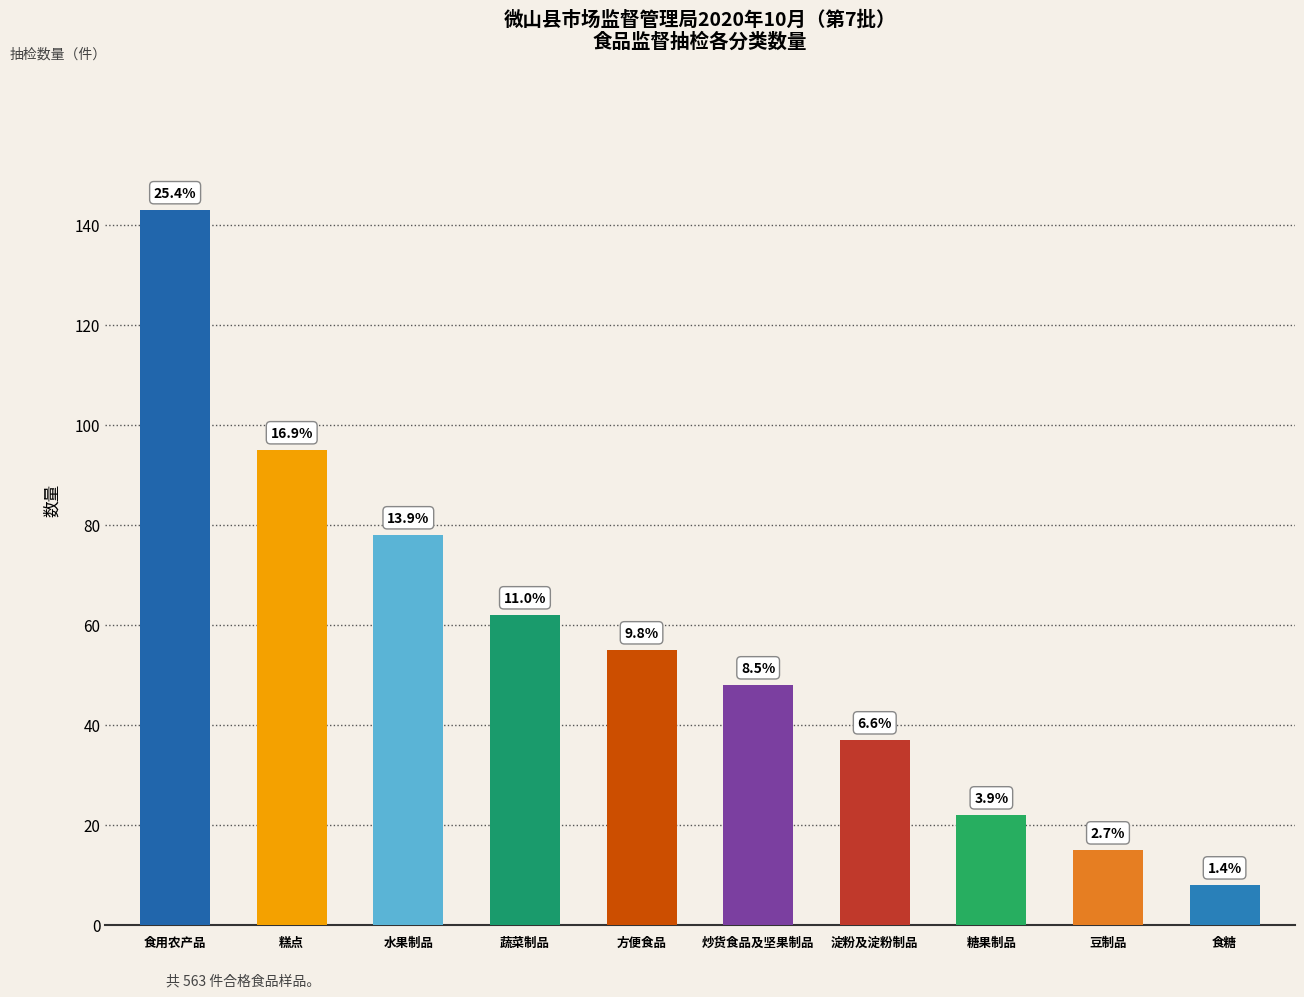

What position from the left is 糕点?

2